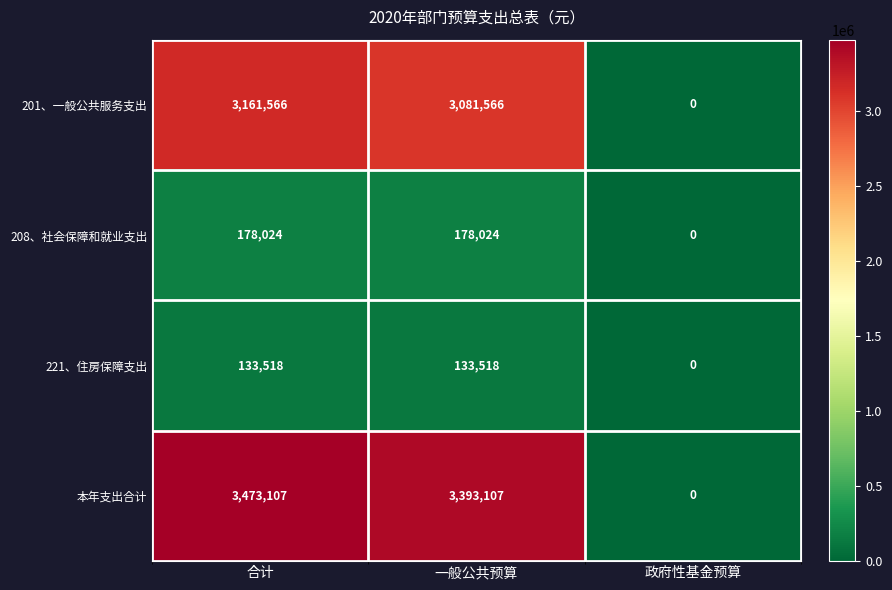

How many distinct data groups are displayed?

4